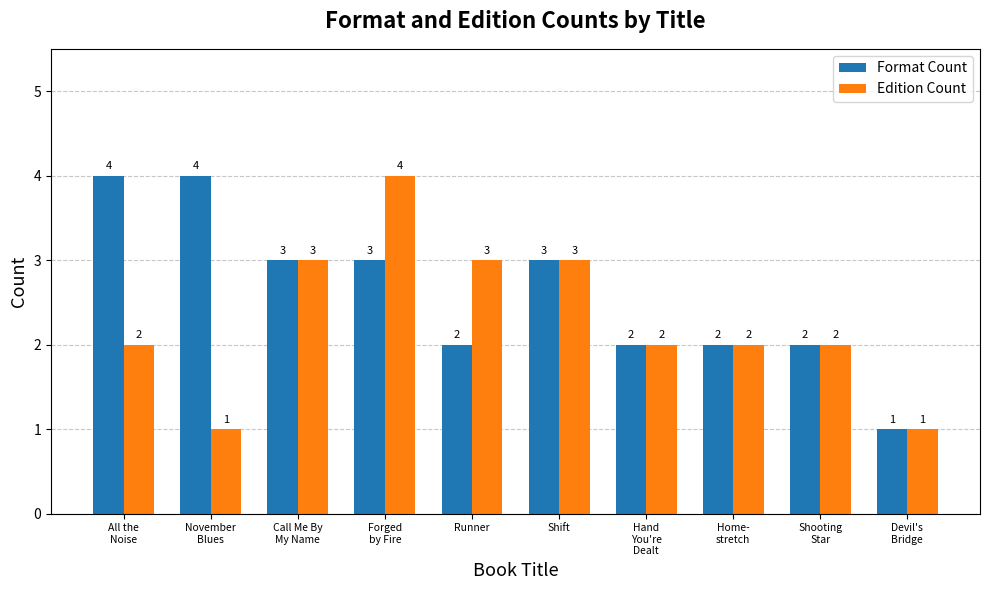

What are all the series names shown in the legend?

Format Count, Edition Count